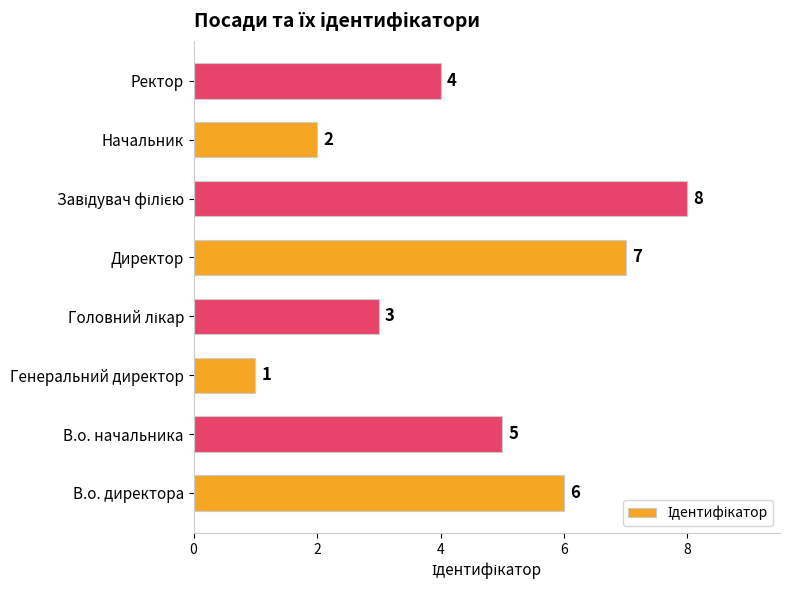

The value at Ректор is 6. True or false?

False